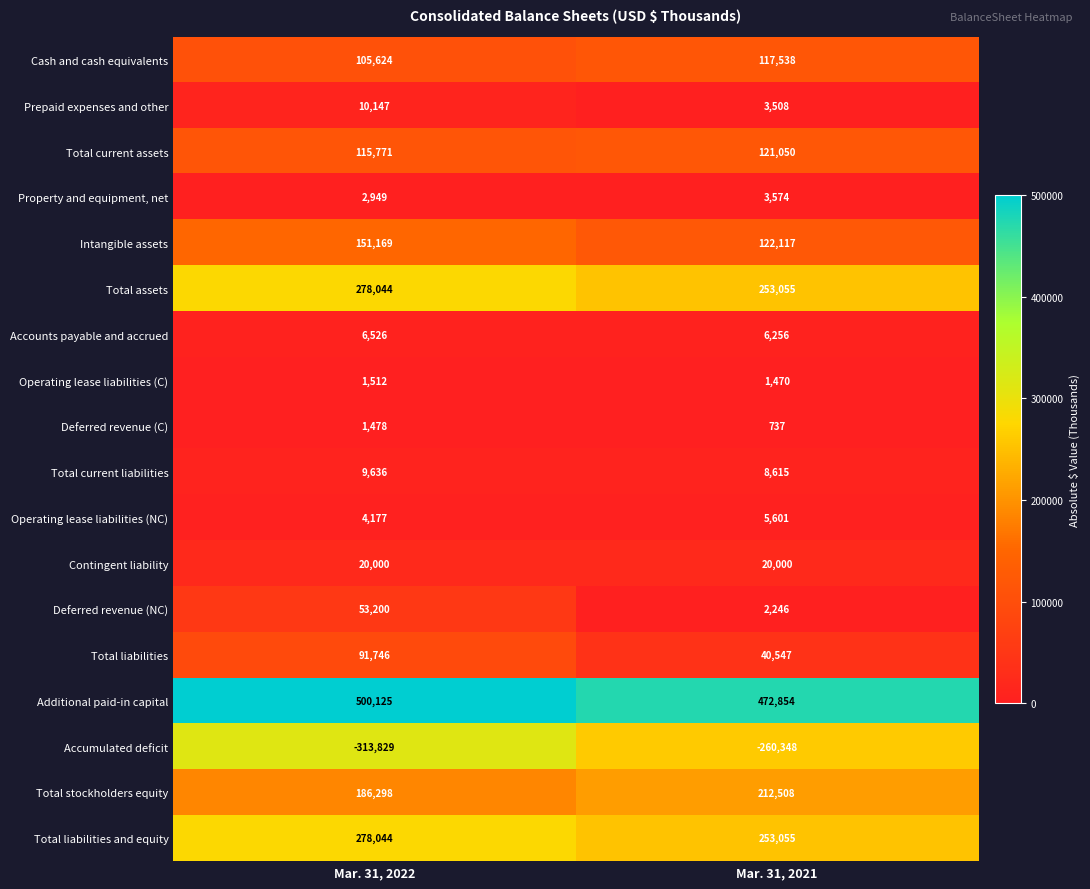

What is the approximate value of Operating lease liabilities (C) at Mar. 31, 2022?

1512